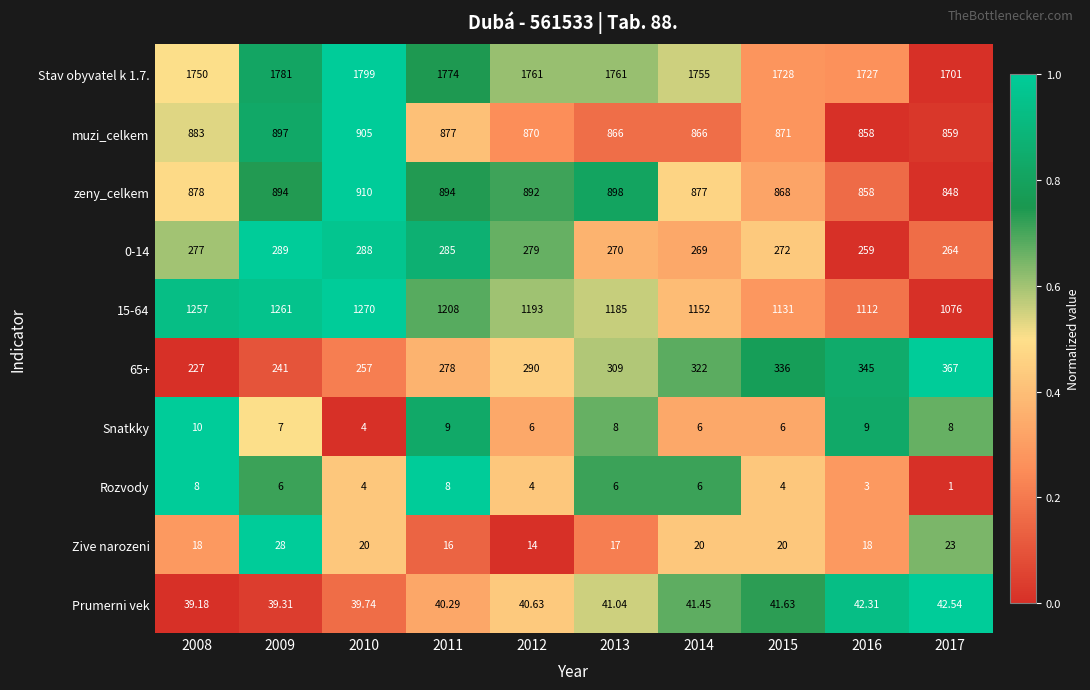

Is the value of 65+ at 2011 greater than the value of Stav obyvatel k 1.7. at 2016?

No